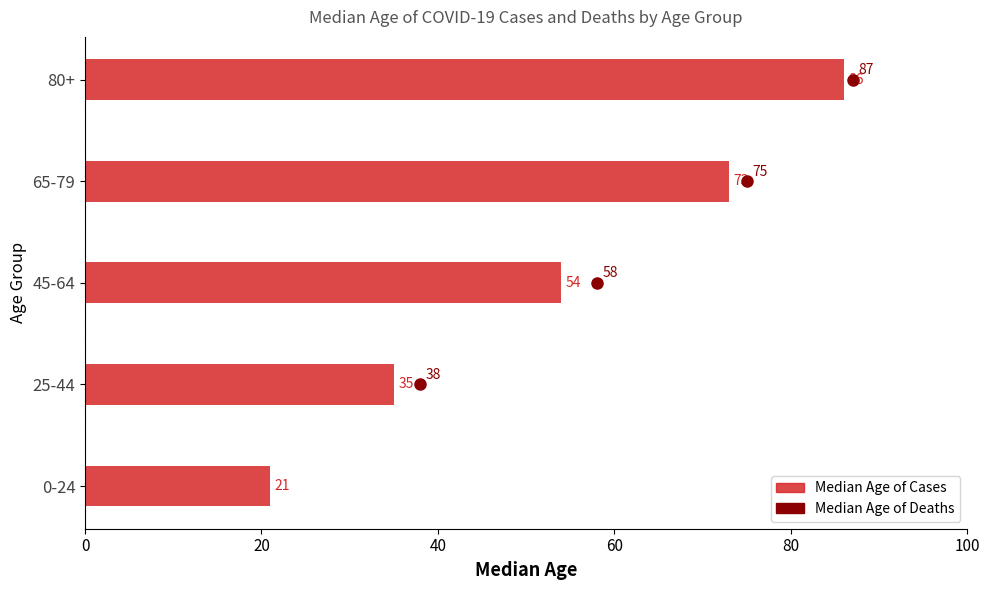

How many distinct data groups are displayed?

1